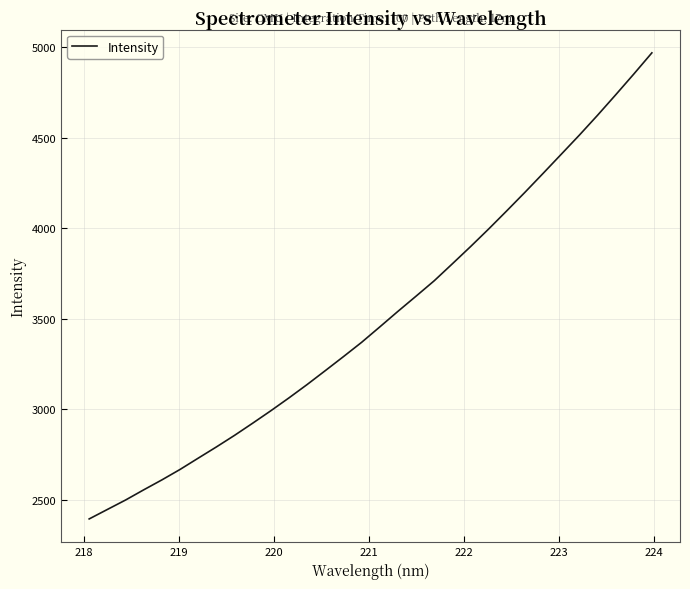

What is the maximum value shown in the chart?

4970.0